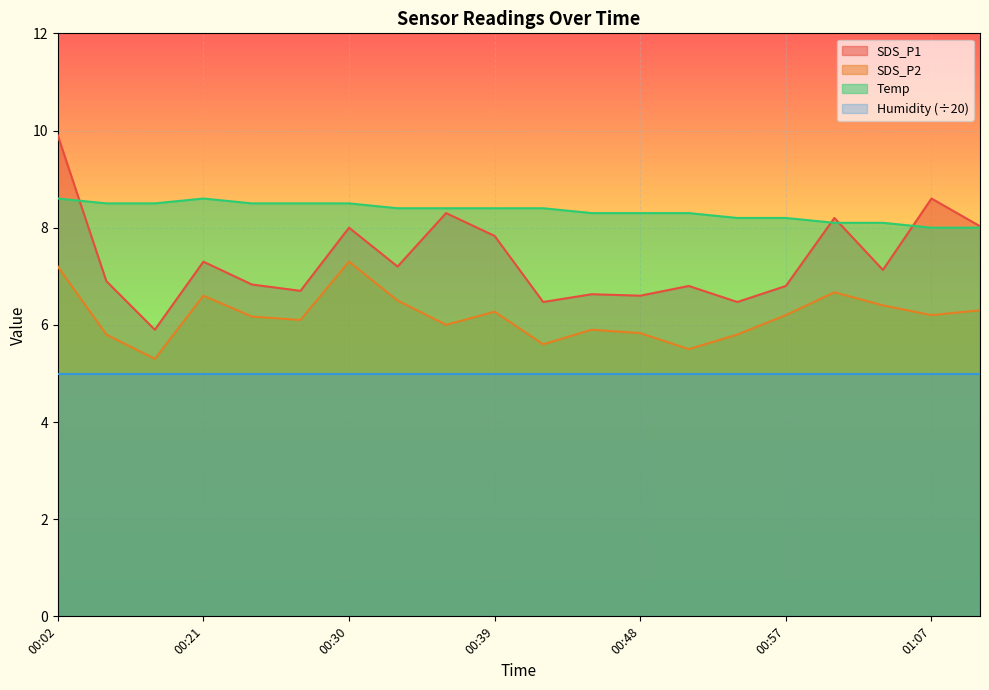

The value of Temp at 00:21 is 13.8. True or false?

False